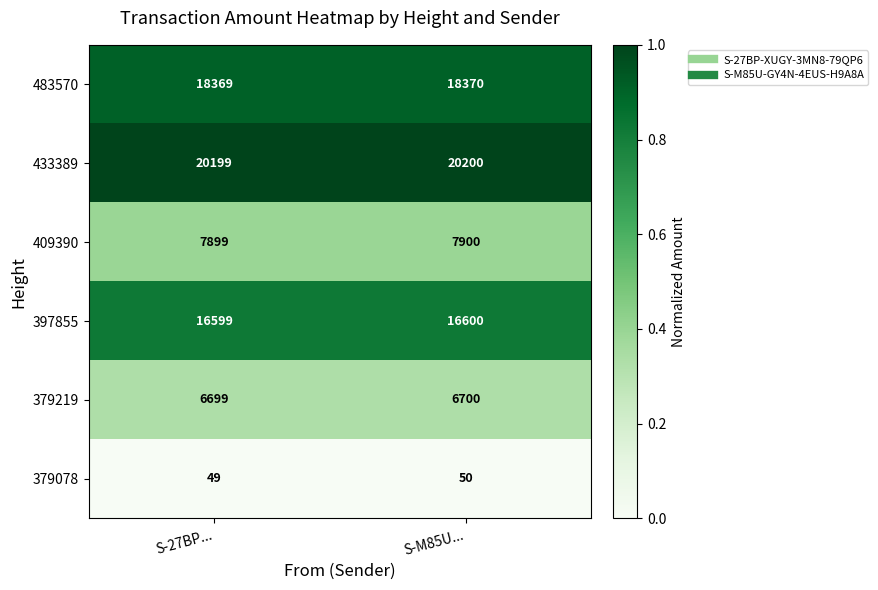

What is the difference between the highest and lowest values at S-27BP...?

20150